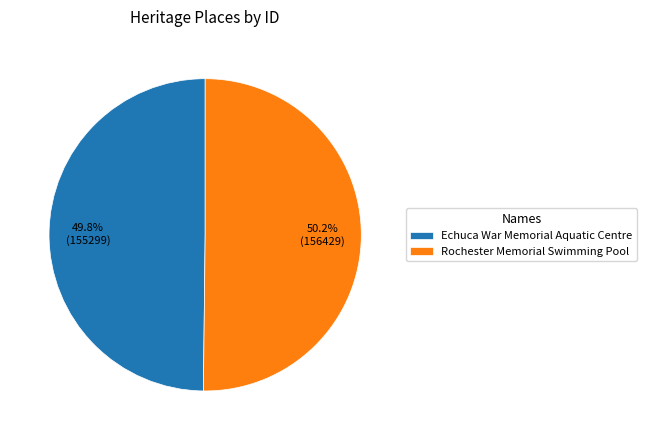

What percentage is the Echuca War Memorial Aquatic Centre slice, to the nearest percent?

50%